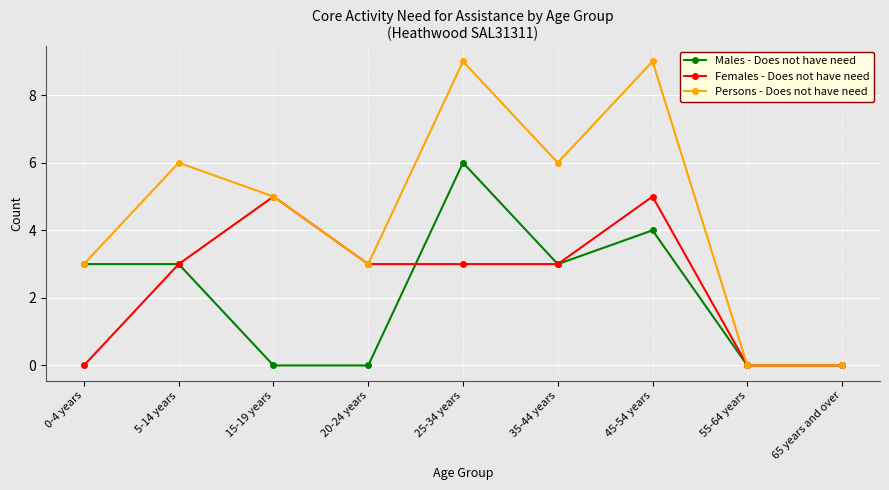

Is it true that Males - Does not have need equals 5 at 0-4 years?

False